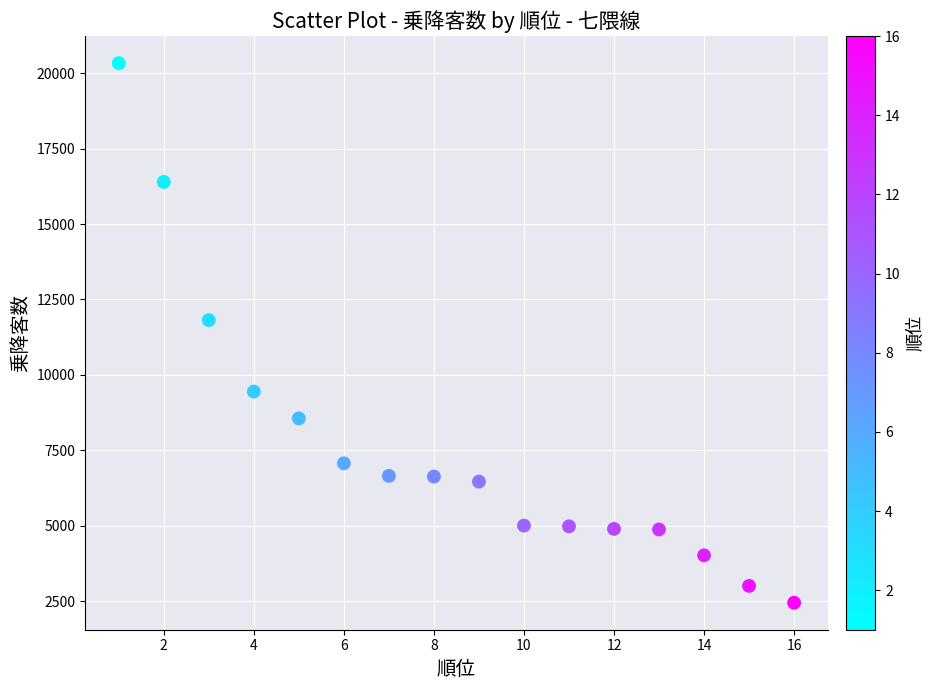

What Y value in the scatter plot is closest to 11392?

11817